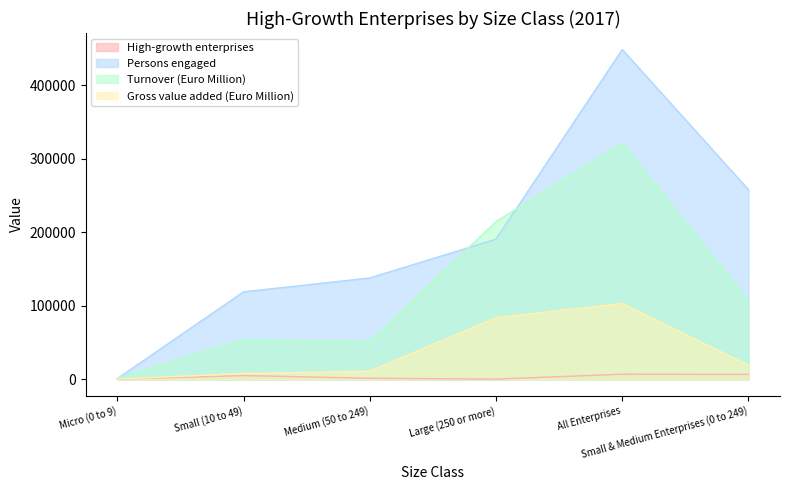

Which label corresponds to the largest value in the chart?

All Enterprises